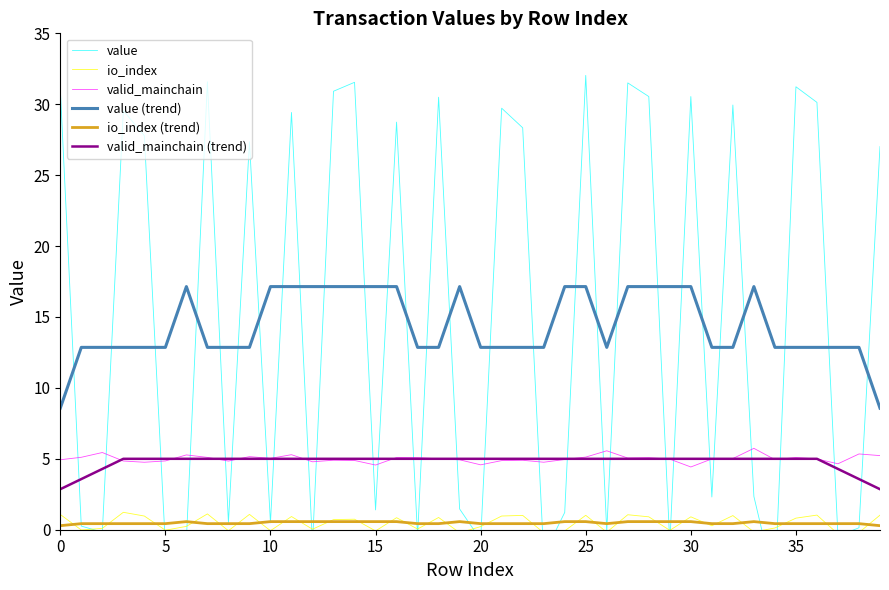

What is the approximate value of valid_mainchain (trend) at 17?

5.0